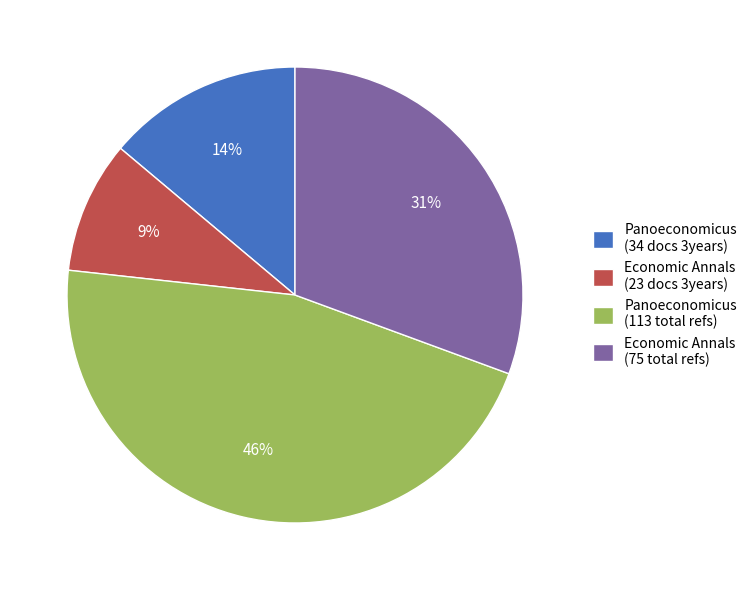

Is there any slice that represents more than half of the pie?

No